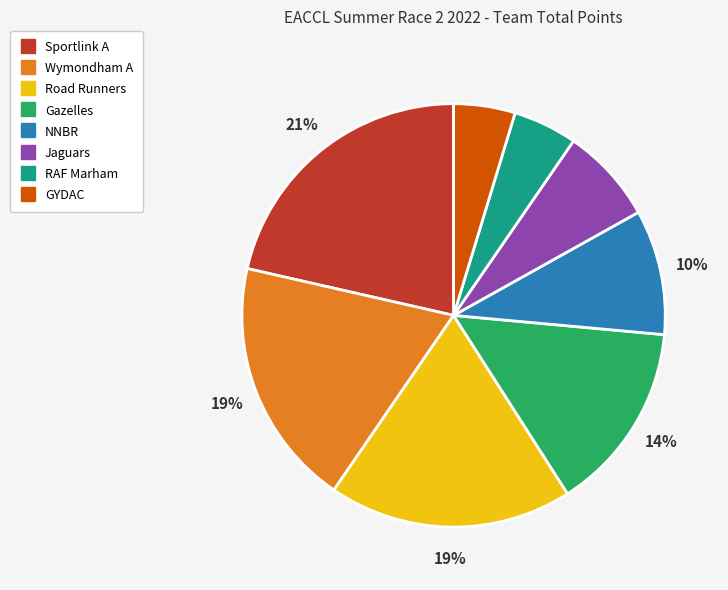

True or false: Jaguars accounts for 1% of the total.

False